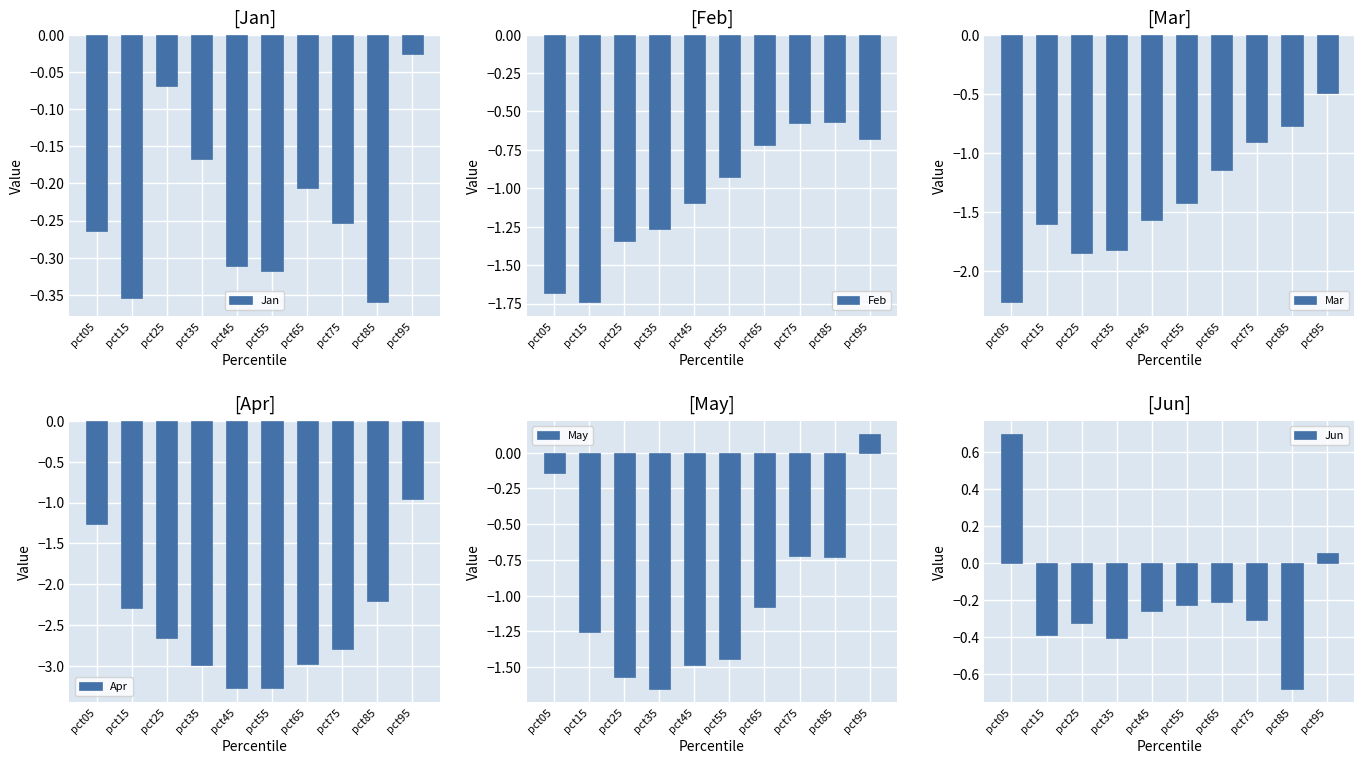

Does the chart contain any negative values?

Yes